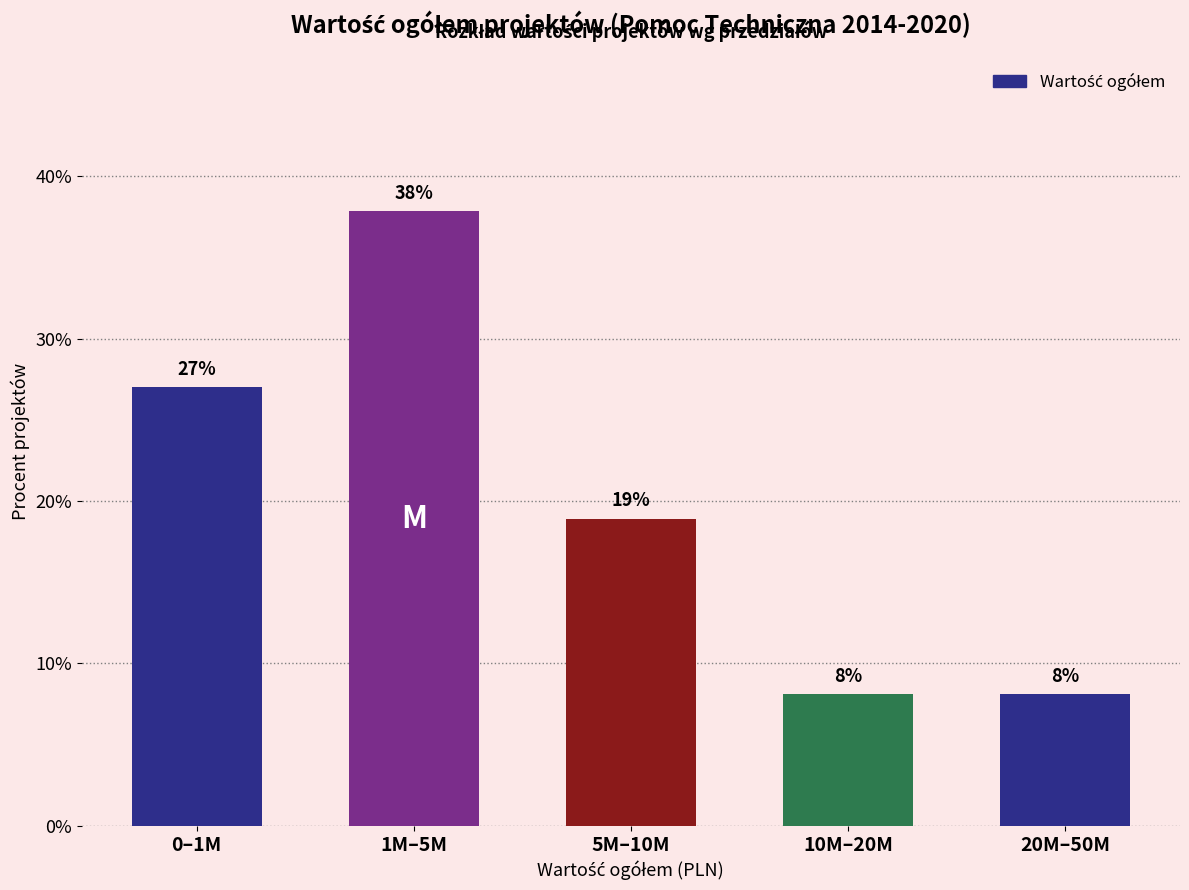

Approximately how many times larger is the value at 0–1M compared to 5M–10M?

1.4